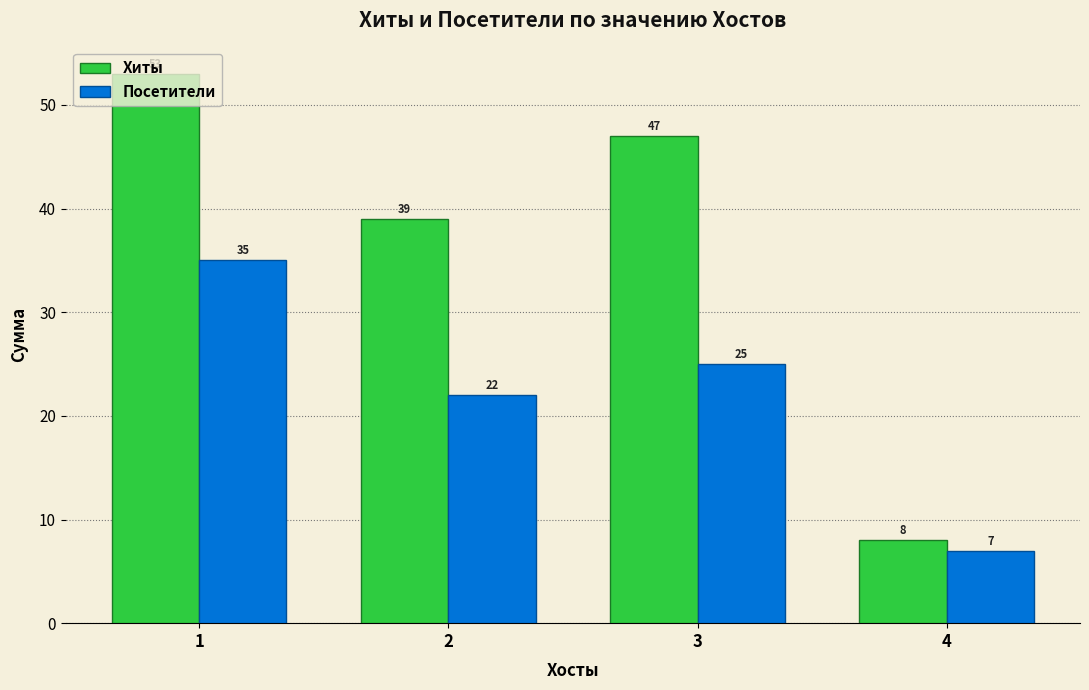

At how many categories does at least one series exceed 43?

2